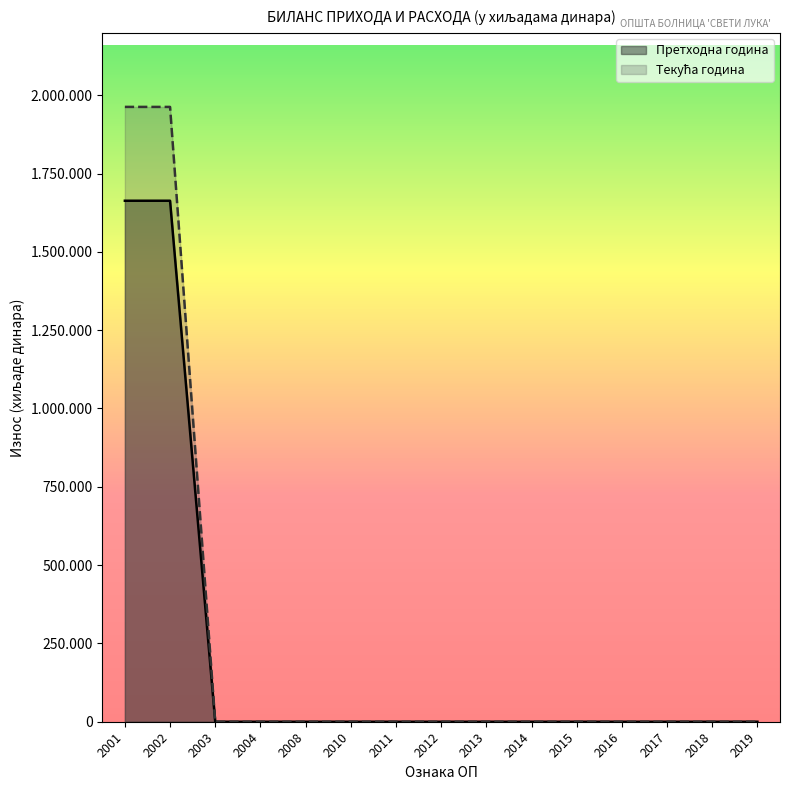

The value of Текућа година at 2011 is 0. True or false?

True